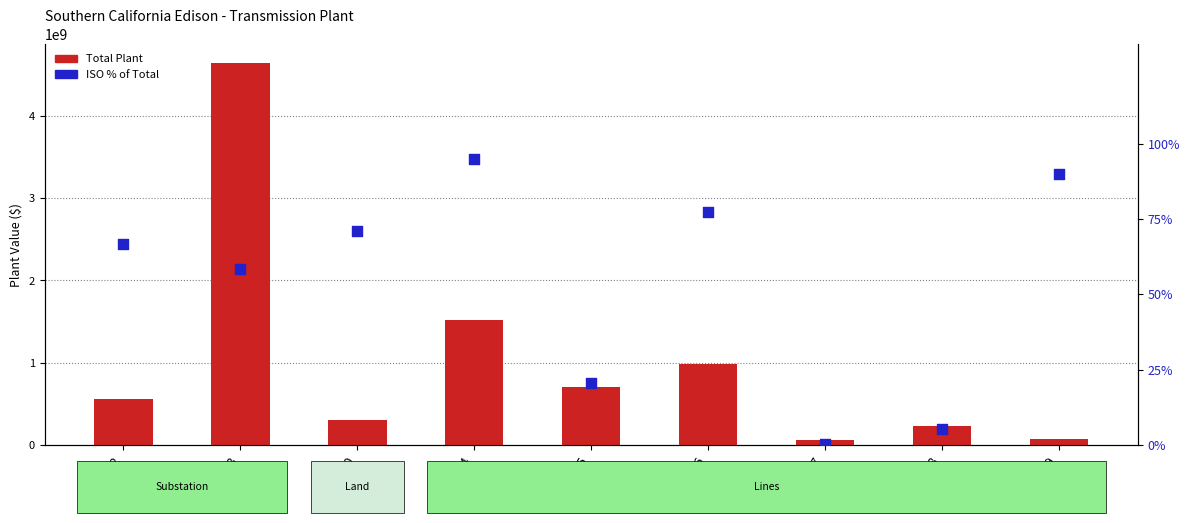

At which category is the sum across all series the highest?

353